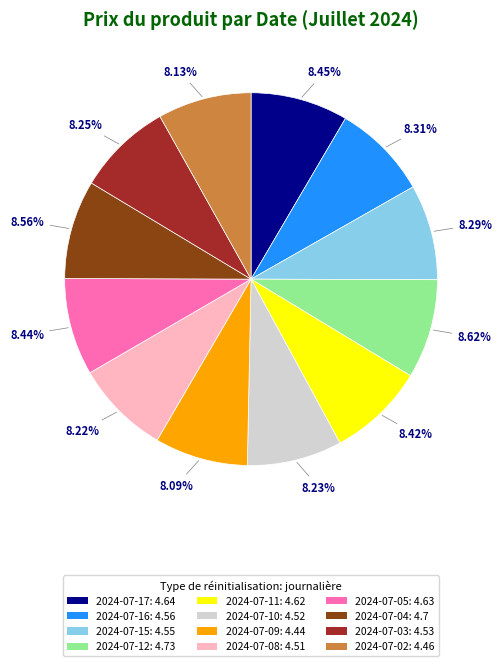

Does 2024-07-09 account for over 50% of the chart?

No